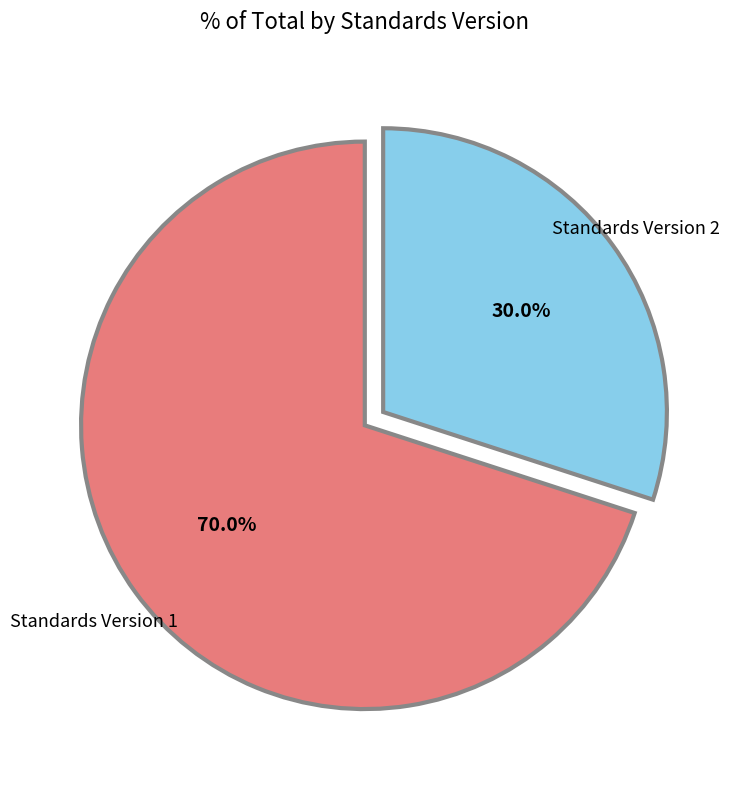

What portion of the pie excludes Standards Version 1?

30.0%